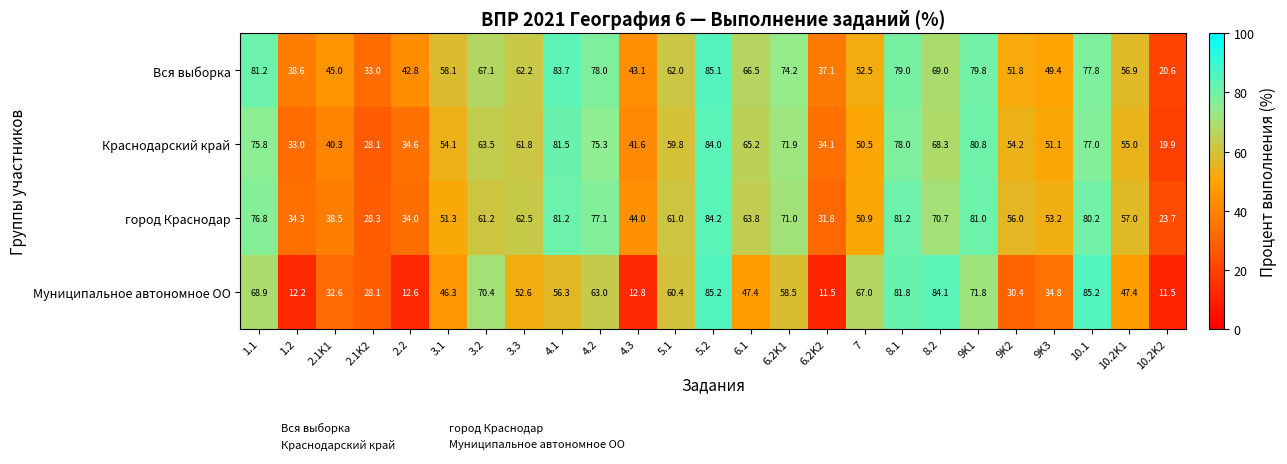

What is the total value across all series at 2.2?

124.0